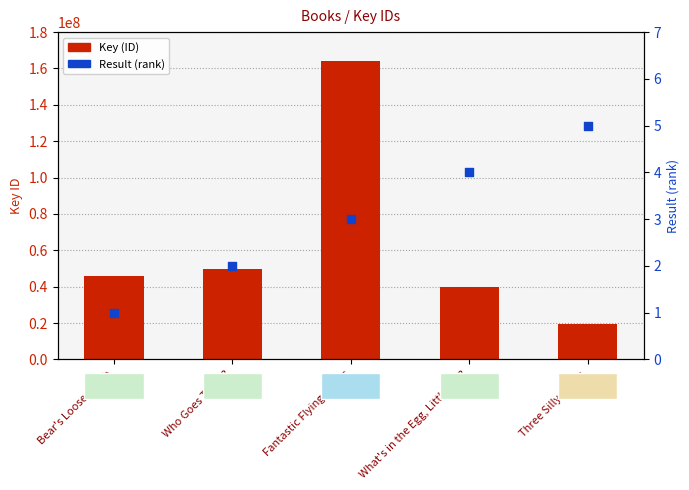

Which series contains the highest Y value?

Key (ID)